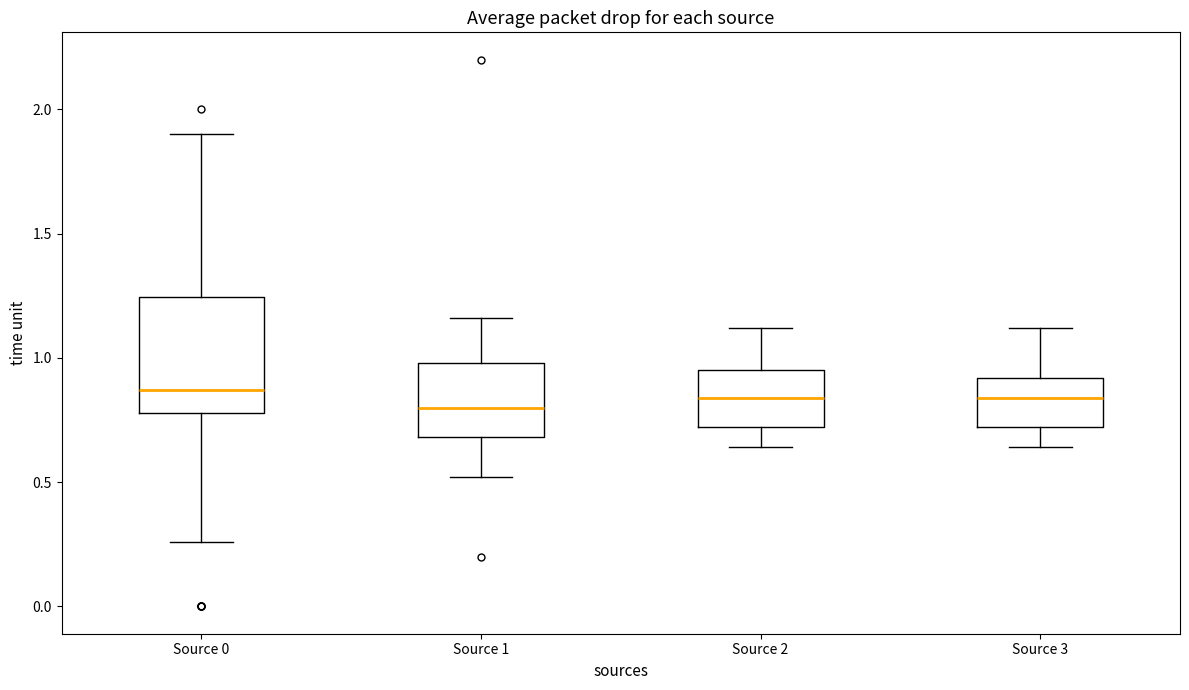

Where does the upper whisker of the box for Source 2 end on the y-axis? The values are not printed on the chart, so give them approximately, as read against the axis.

1.10